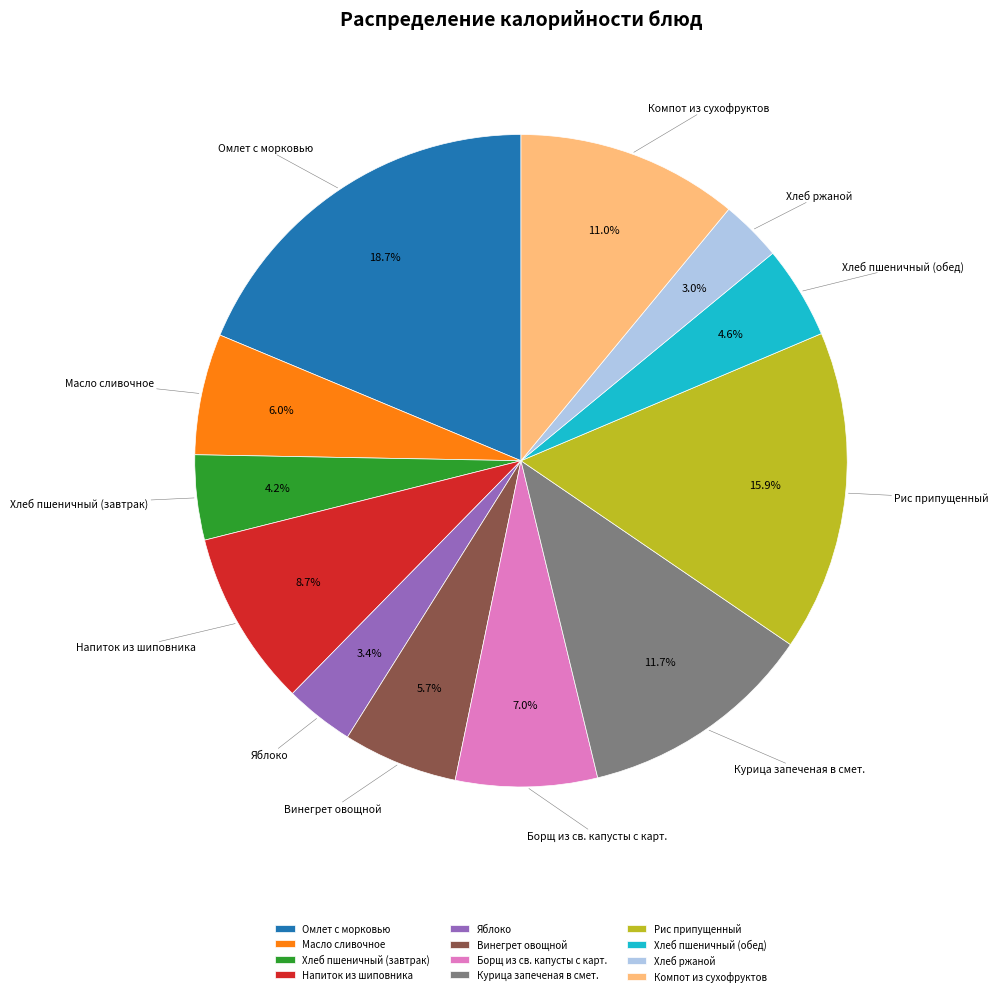

To the nearest percent, what is the combined percentage of Хлеб ржаной and Хлеб пшеничный (обед)?

8%